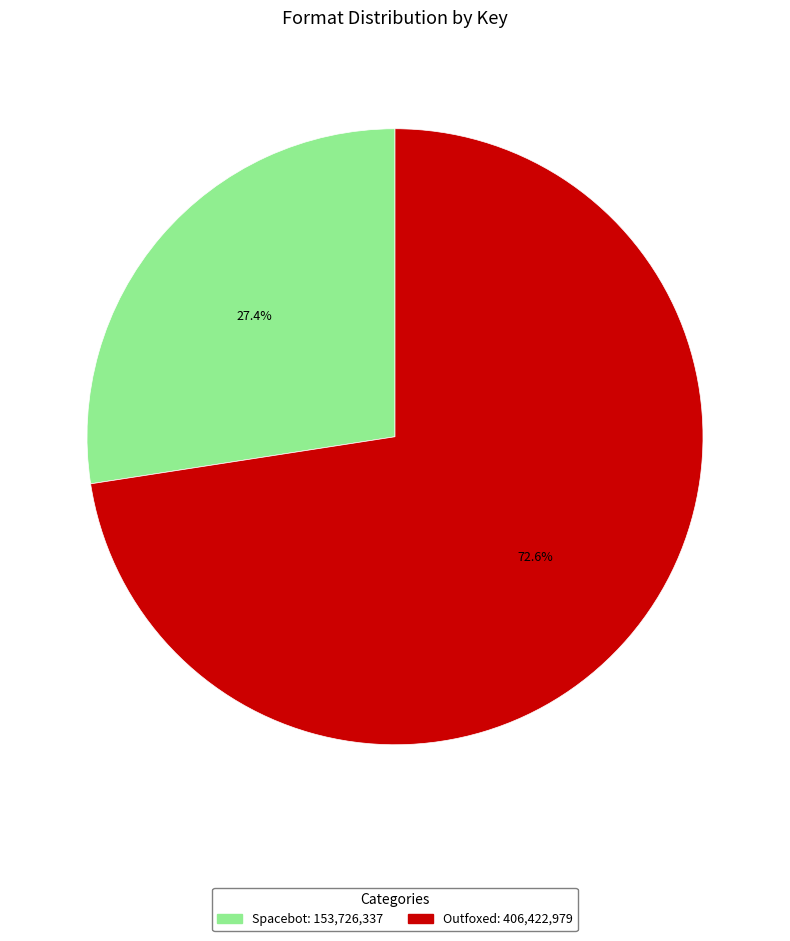

What is the smallest slice in the pie chart?

Spacebot